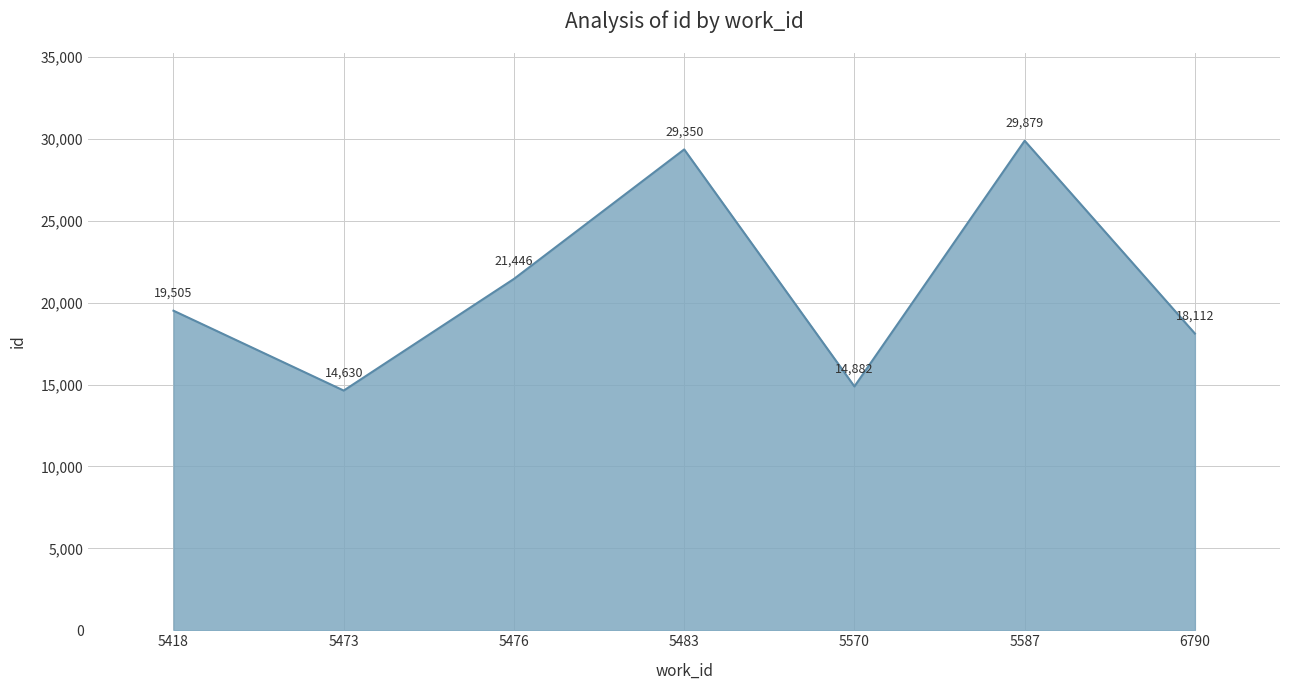

Reading left to right, what are all the values shown in this chart?

19505	14630	21446	29350	14882	29879	18112